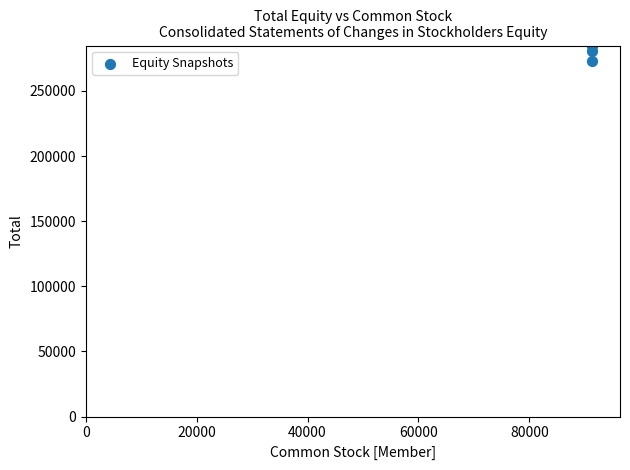

What is the average X value?

91332